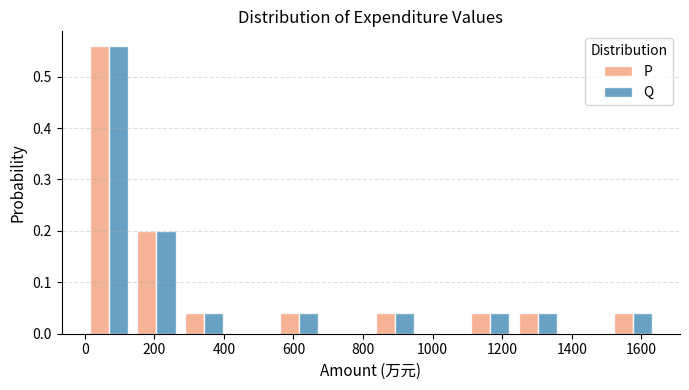

What is the height of the Q bar covering 140 to 280 on the x-axis? Neither the bar edges nor the heights are printed on the chart, so give them approximately, as read against the axes.

0.20